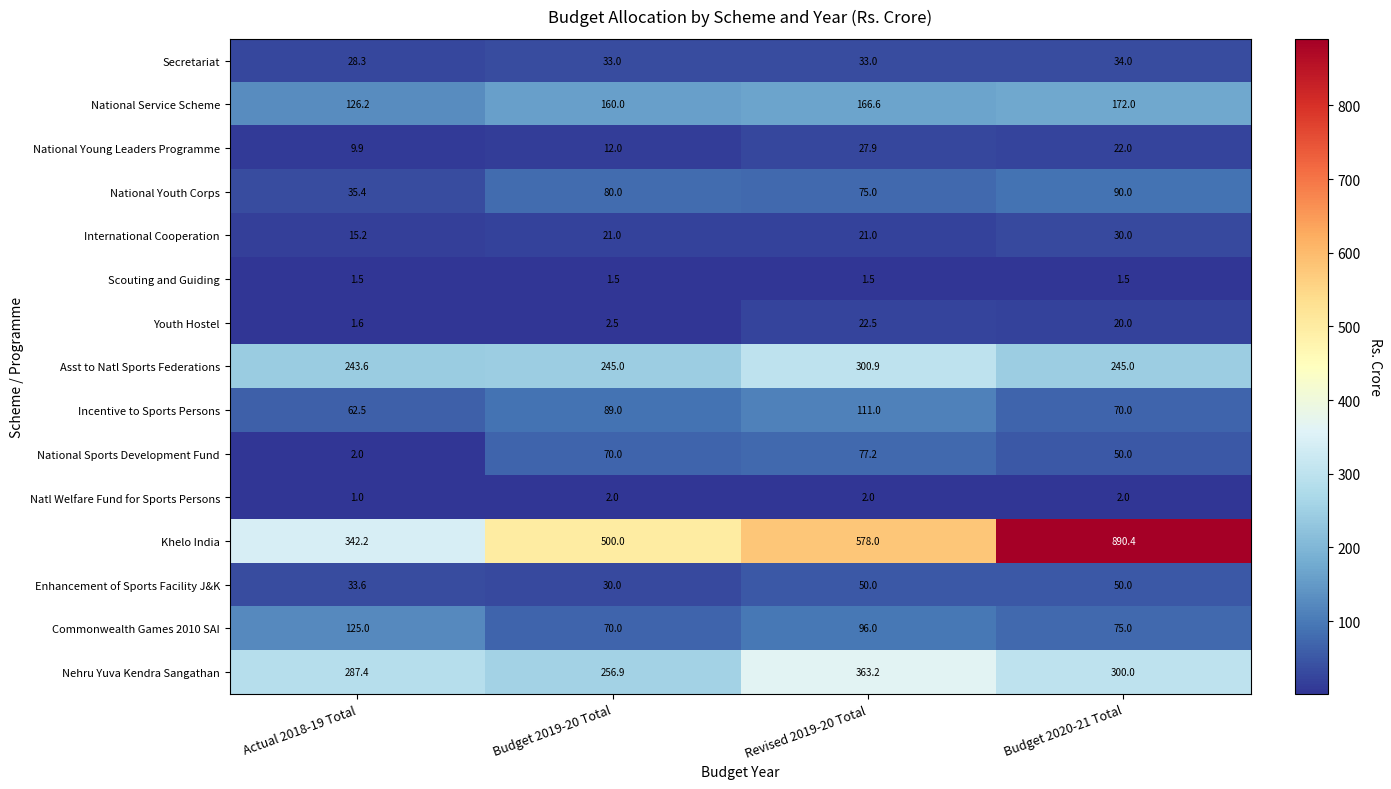

What value does the Khelo India series have at Budget 2020-21 Total?

890.4